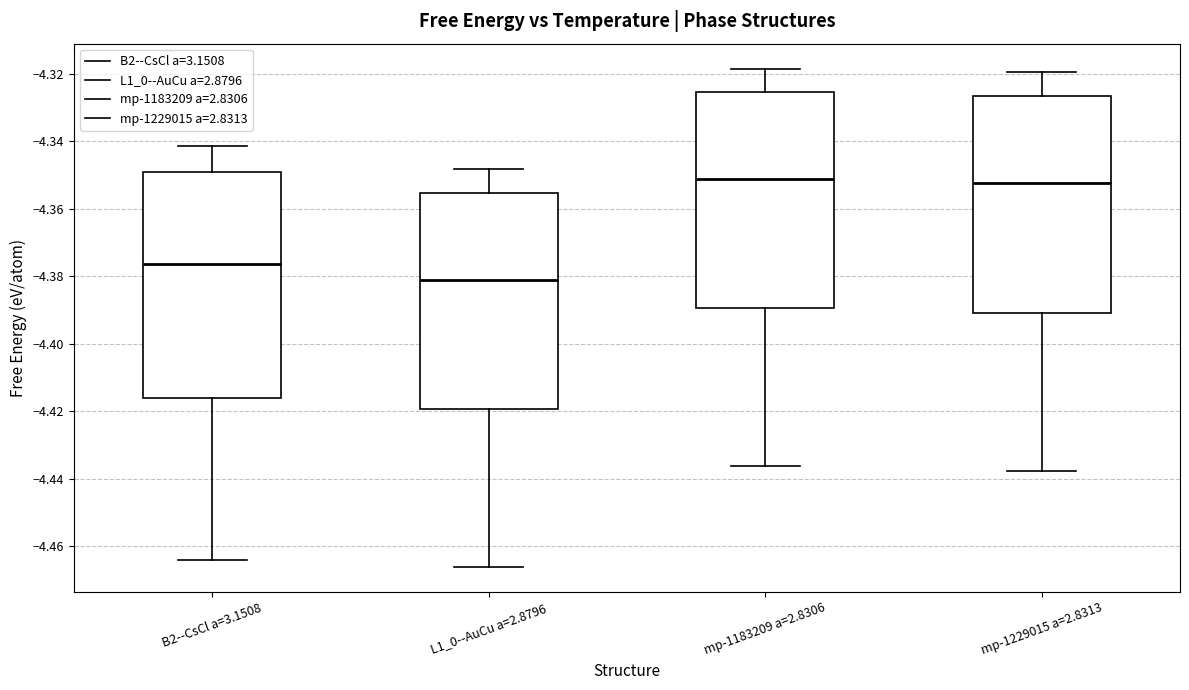

Which box is the tallest, from its lower edge to its upper edge?

B2--CsCl a=3.1508